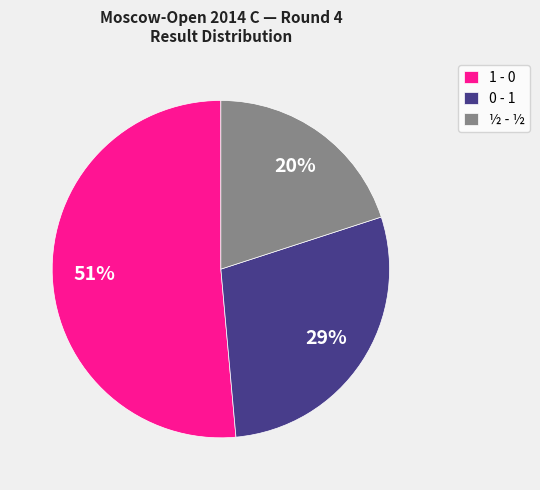

To the nearest percent, what is the average slice percentage?

33%